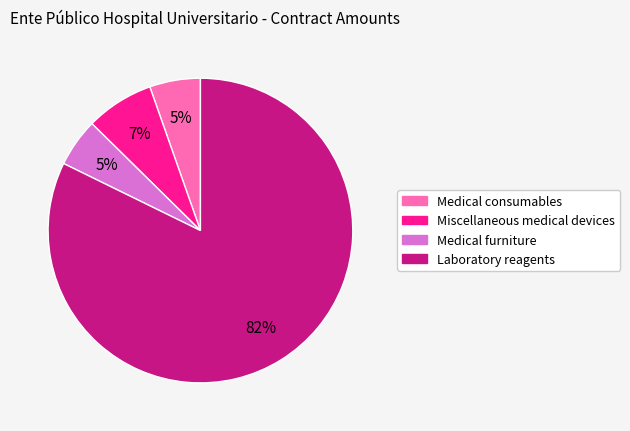

Is there any slice that represents more than half of the pie?

Yes